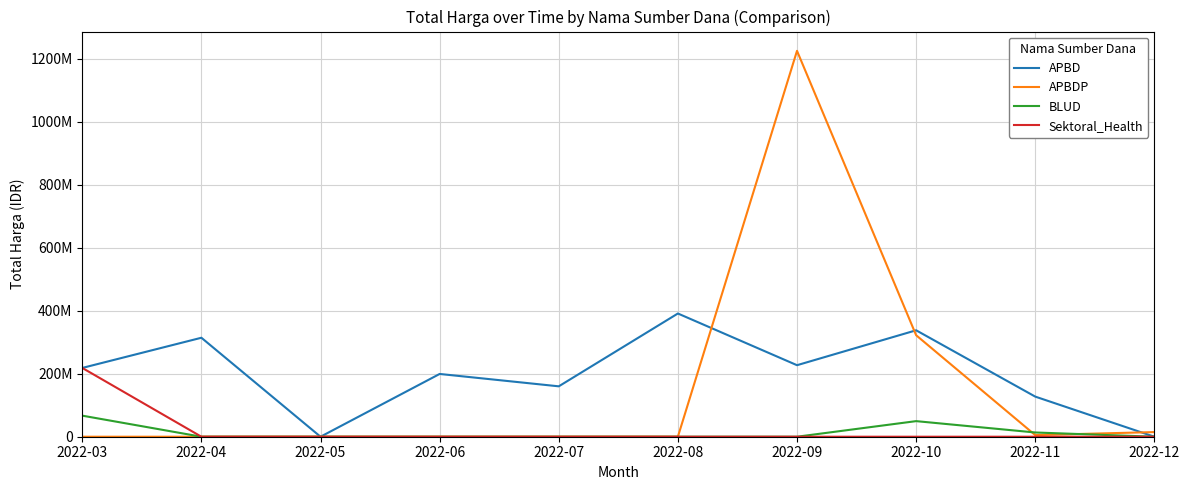

At how many categories does at least one series exceed 442615605?

1